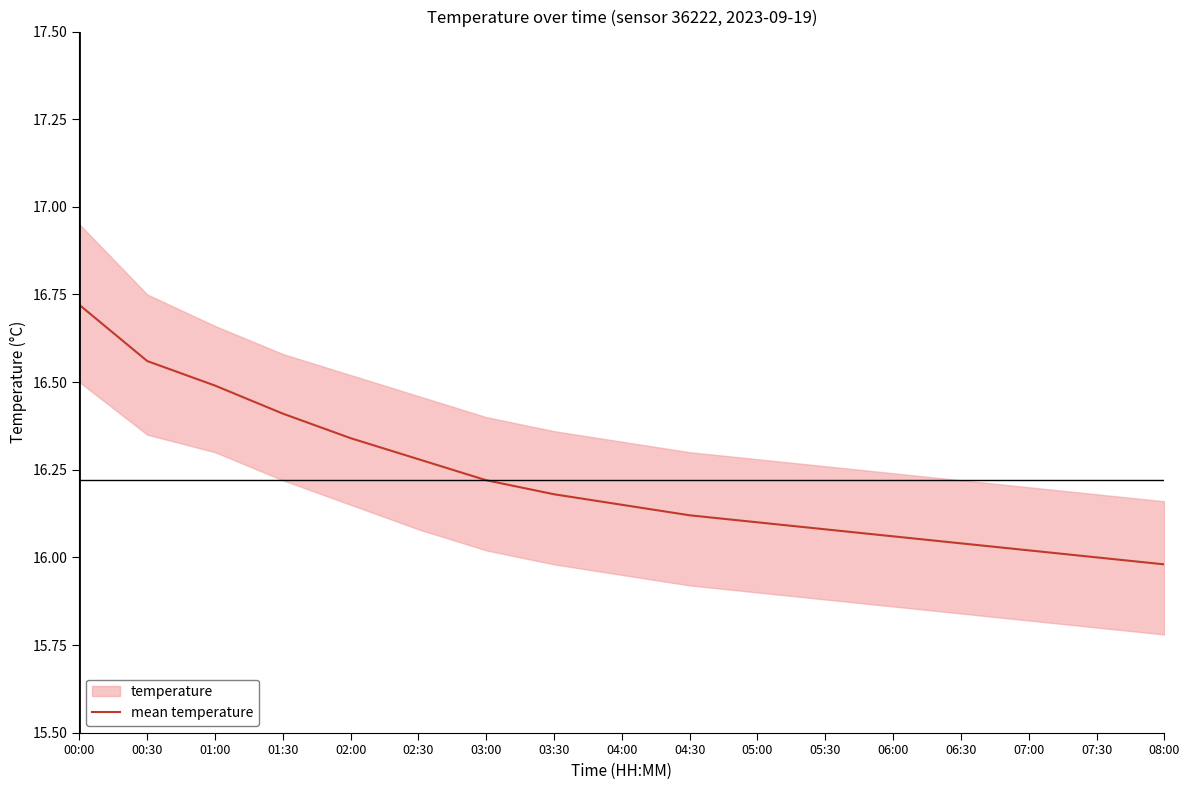

Rank the categories by value from lowest to highest.

08:00, 07:30, 07:00, 06:30, 06:00, 05:30, 05:00, 04:30, 04:00, 03:30, 03:00, 02:30, 02:00, 01:30, 01:00, 00:30, 00:00